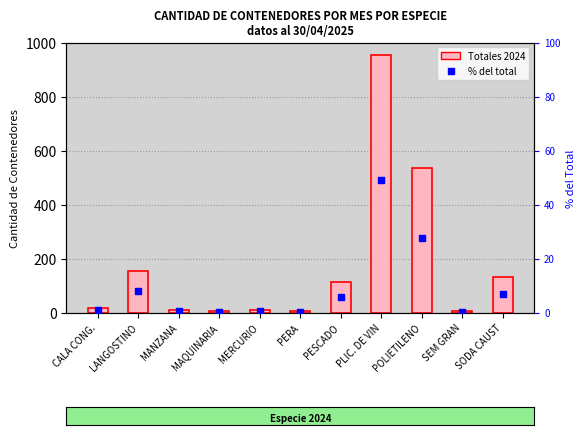

Which series has the largest Y range (max minus min)?

2024 Totales